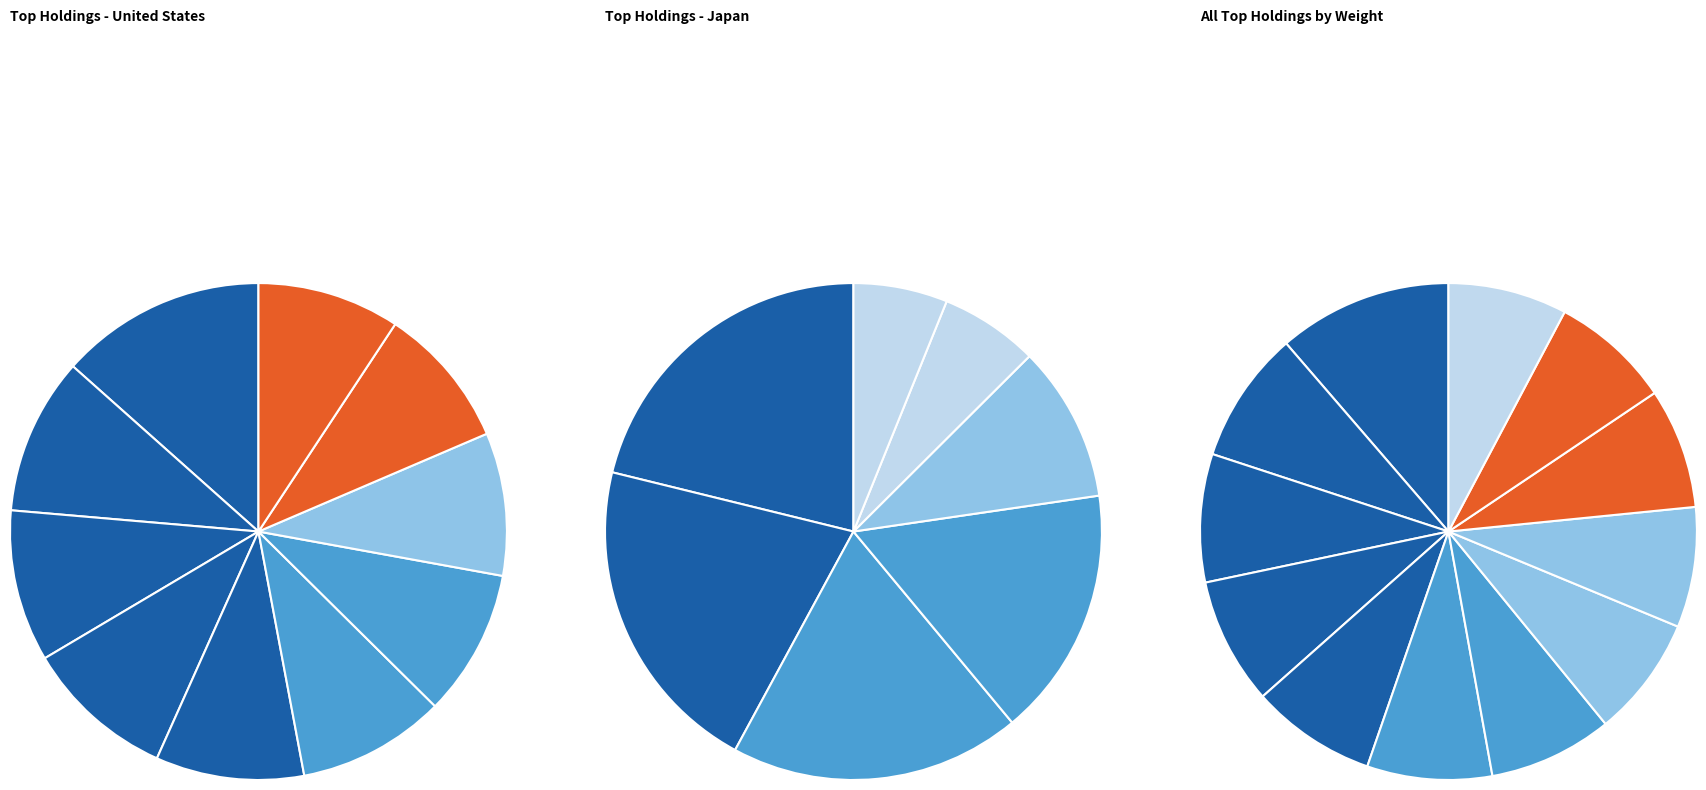

The VRT slice represents 8% of the pie. True or false?

True